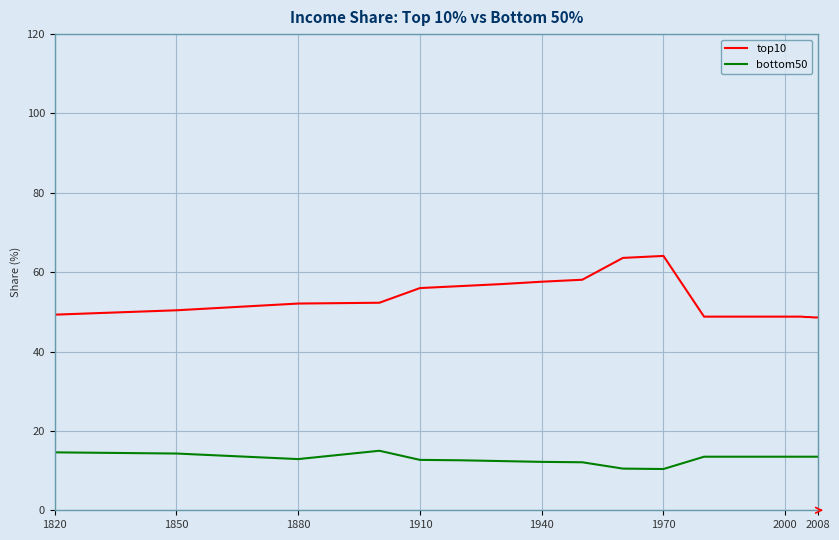

True or false: bottom50 and top10 cross at least once.

False